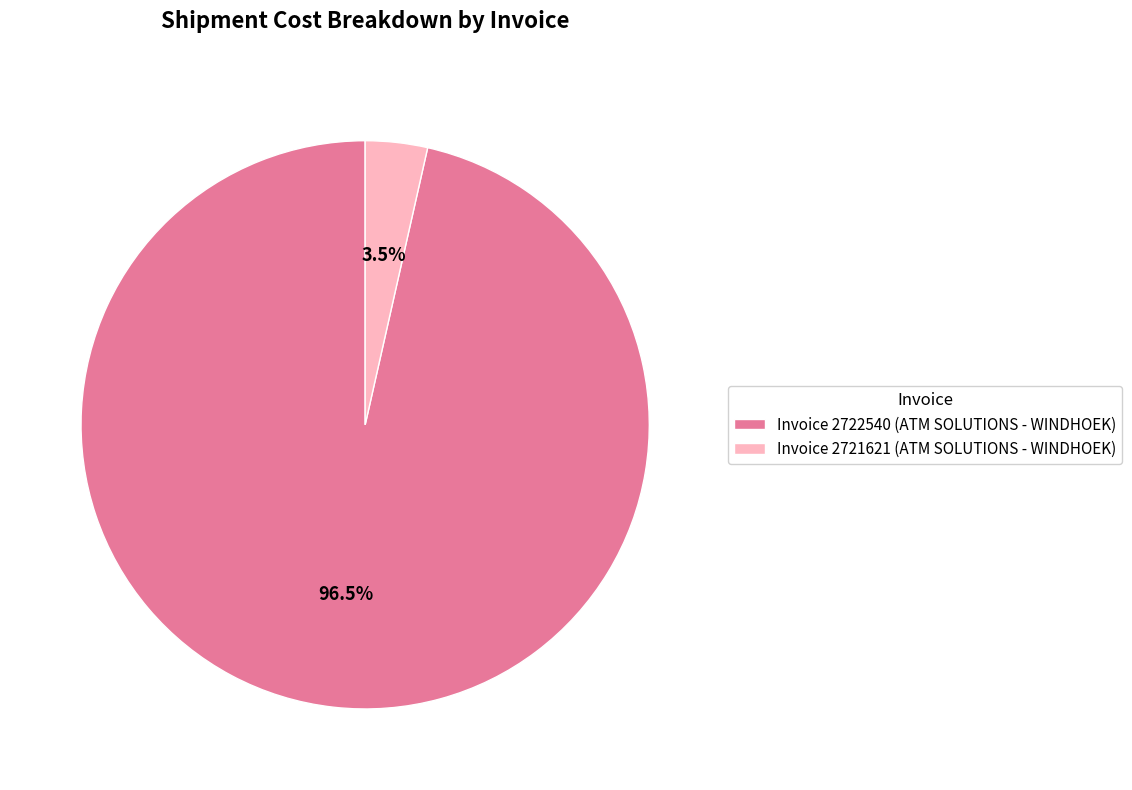

Which slice is the smallest?

Invoice 2721621 (ATM SOLUTIONS - WINDHOEK)